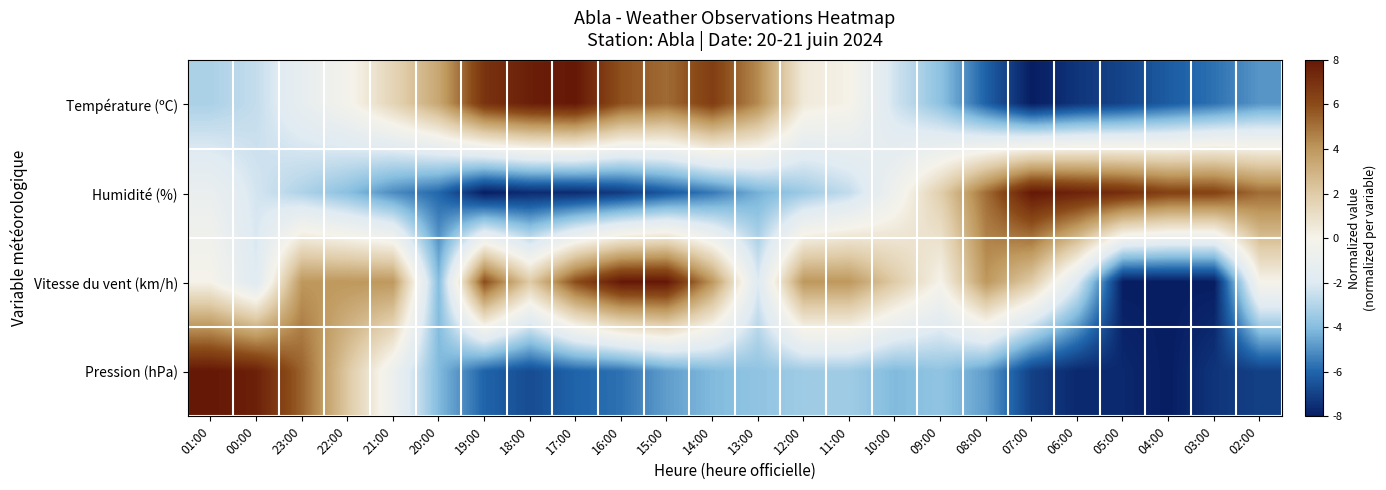

Reading left to right, what are all the values shown in this chart?

Température (ºC): 01:00=-3.2	00:00=-2.6	23:00=-1.3	22:00=-0.2	21:00=1.5	20:00=3.4	19:00=6.9	18:00=7.7	17:00=8.0	16:00=5.8	15:00=5.2	14:00=6.5	13:00=4.4	12:00=0.5	11:00=0.1	10:00=-2.4	09:00=-3.8	08:00=-6.1	07:00=-8.0	06:00=-7.3	05:00=-6.9	04:00=-6.3	03:00=-5.7	02:00=-4.9
Humidité (%): 01:00=-1.0	00:00=-2.3	23:00=-3.1	22:00=-3.9	21:00=-5.1	20:00=-5.9	19:00=-8.0	18:00=-7.6	17:00=-7.6	16:00=-7.2	15:00=-6.4	14:00=-5.5	13:00=-4.3	12:00=-3.5	11:00=-2.7	10:00=-0.6	09:00=1.8	08:00=5.1	07:00=8.0	06:00=7.6	05:00=7.2	04:00=6.4	03:00=6.4	02:00=5.1
Vitesse du vent (km/h): 01:00=0.0	00:00=-2.0	23:00=4.0	22:00=4.0	21:00=4.0	20:00=-4.0	19:00=6.0	18:00=2.0	17:00=6.0	16:00=8.0	15:00=8.0	14:00=4.0	13:00=-2.0	12:00=4.0	11:00=4.0	10:00=2.0	09:00=0.0	08:00=4.0	07:00=2.0	06:00=-2.0	05:00=-8.0	04:00=-8.0	03:00=-8.0	02:00=0.0
Pression (hPa): 01:00=8.0	00:00=7.7	23:00=5.4	22:00=2.1	21:00=-0.8	20:00=-4.1	19:00=-6.0	18:00=-6.7	17:00=-6.0	16:00=-5.7	15:00=-4.7	14:00=-4.1	13:00=-3.8	12:00=-3.4	11:00=-3.4	10:00=-4.1	09:00=-3.8	08:00=-4.7	07:00=-7.0	06:00=-7.7	05:00=-7.7	04:00=-8.0	03:00=-7.3	02:00=-7.0